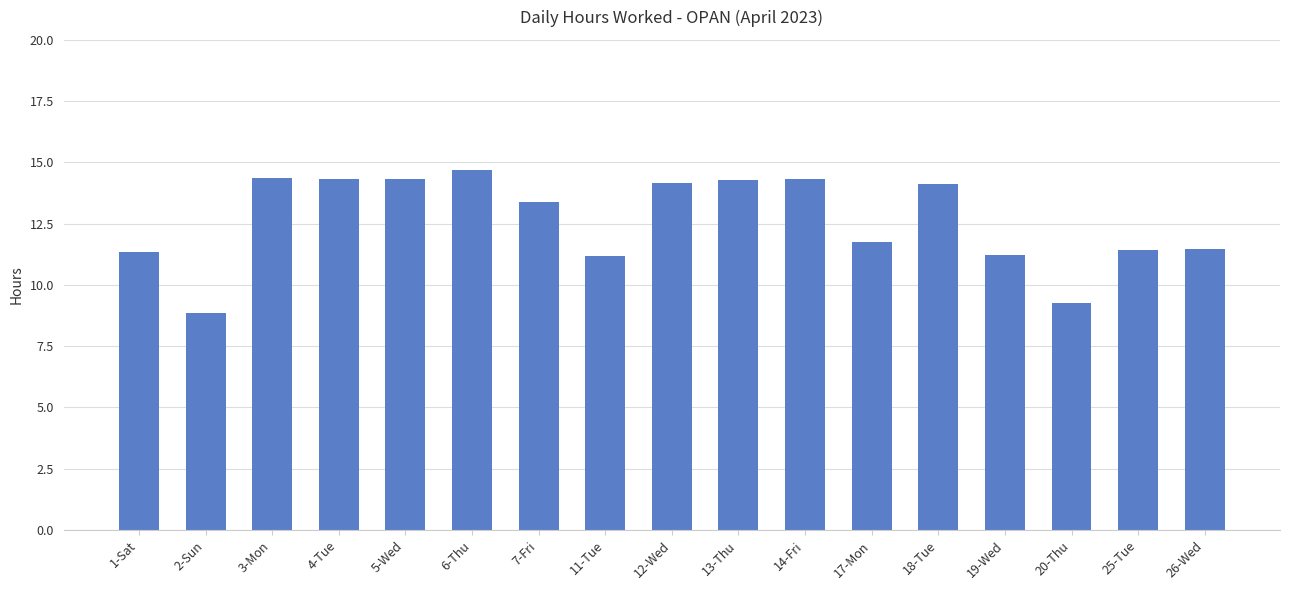

What position from the right is 5-Wed?

13